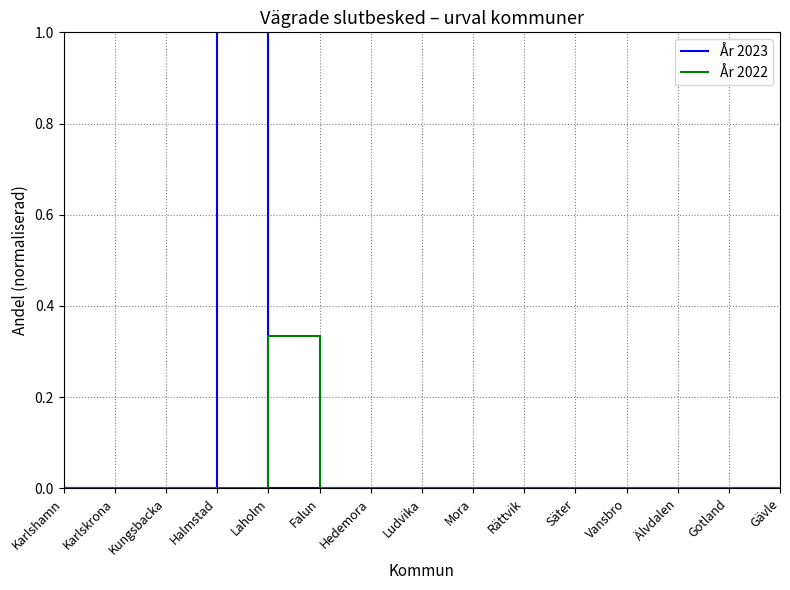

Count the number of categories in the chart.

15